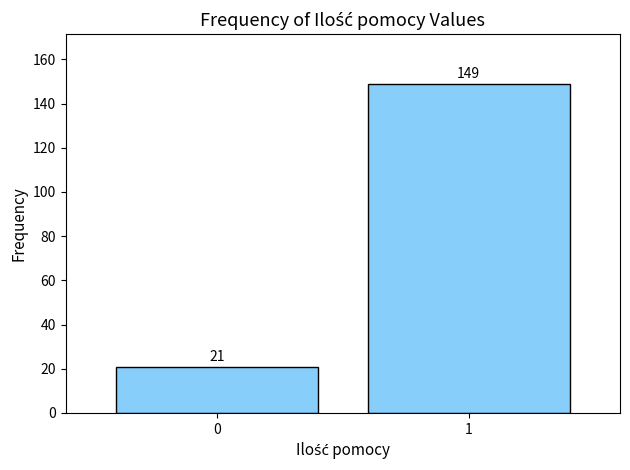

Reading left to right, extract all data points from this chart.

21	149